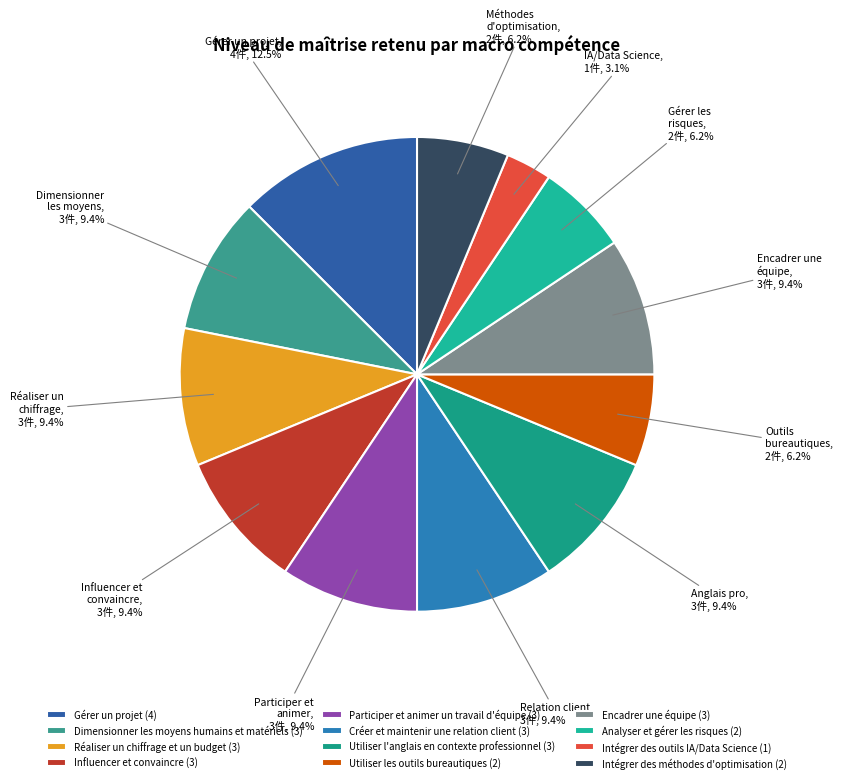

Is it true that Utiliser l'anglais en contexte professionnel is 9% of the pie?

True